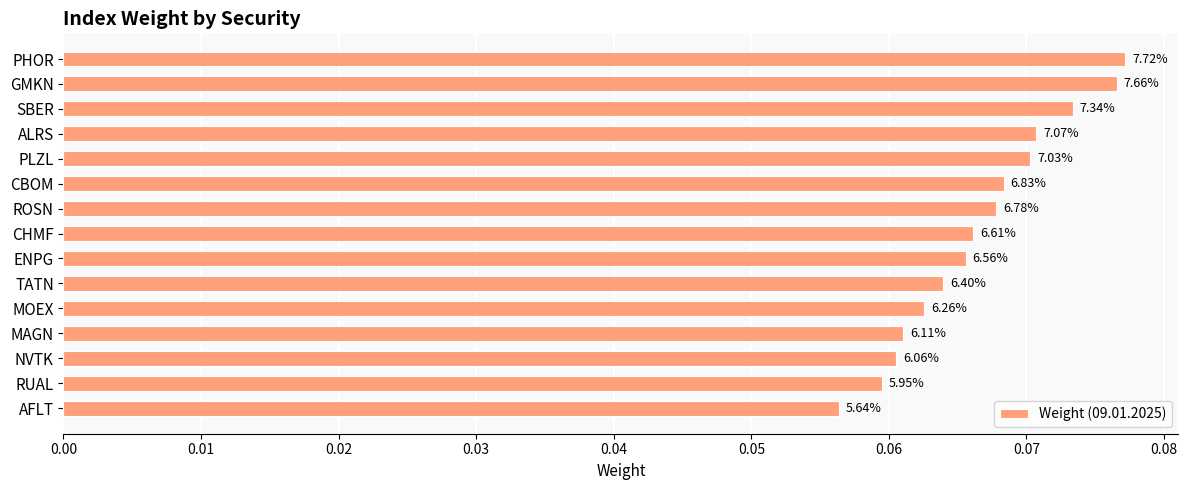

Where is the data nearest to the value 0?

AFLT